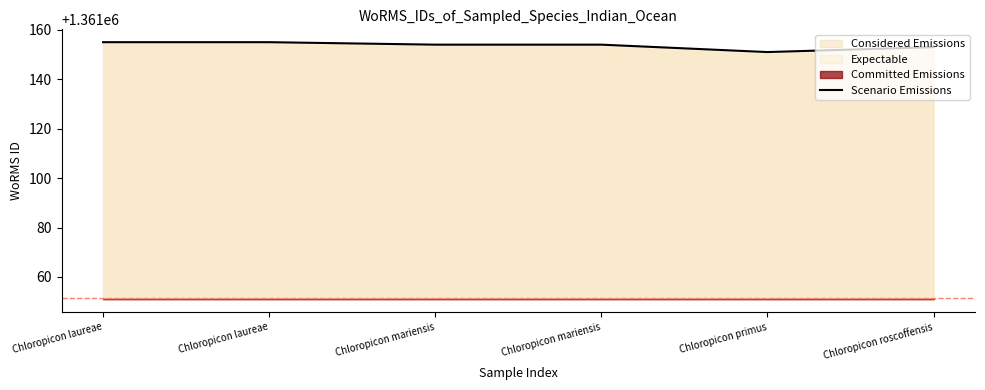

Reading right to left, extract all data points from this chart.

1361153	1361151	1361154	1361154	1361155	1361155